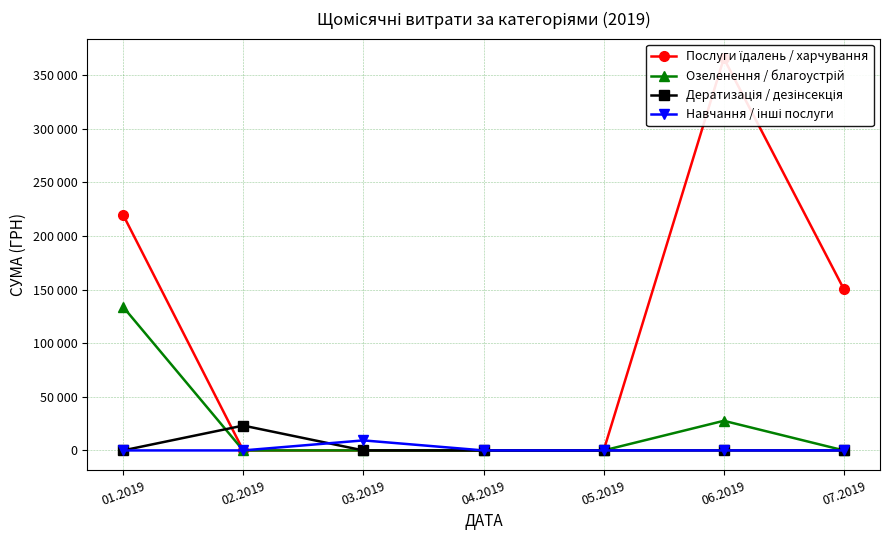

Between 02.2019 and 05.2019, which is larger?

02.2019